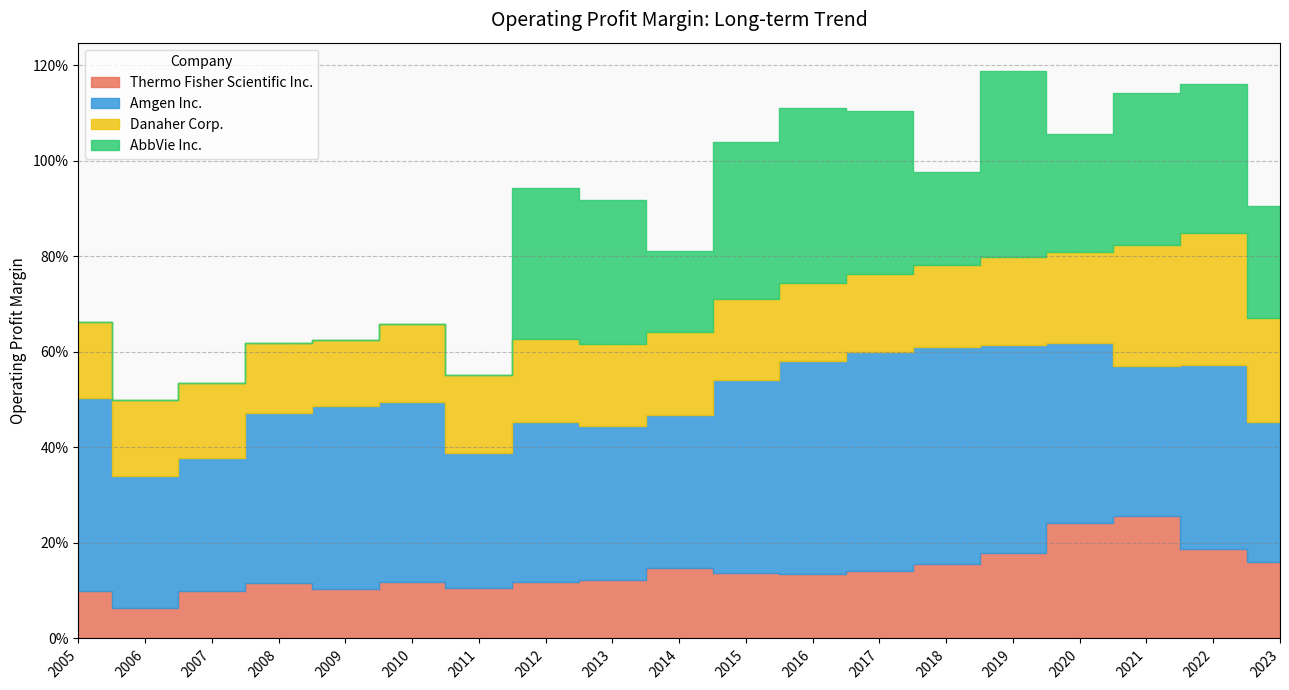

At how many categories does at least one series exceed 0?

19